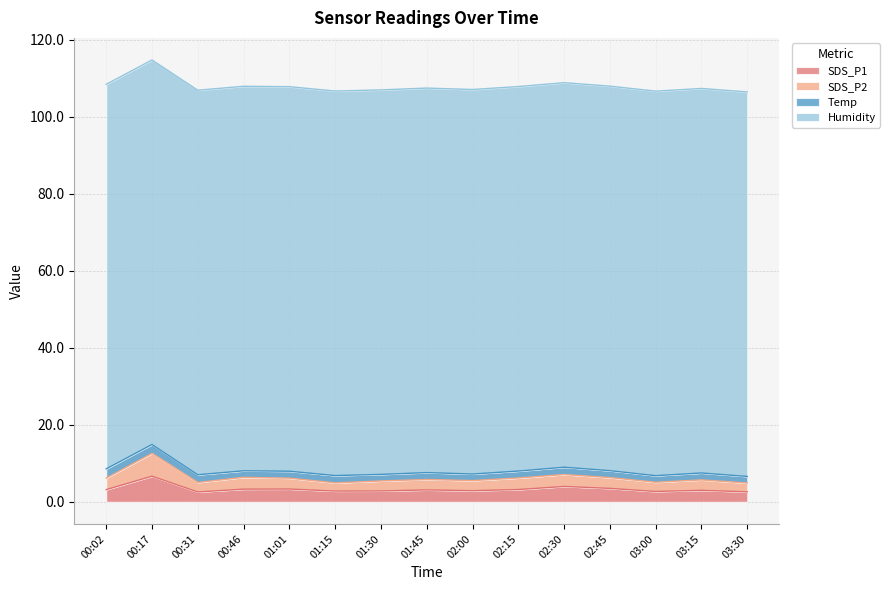

Where is the first local maximum for SDS_P1?

00:17